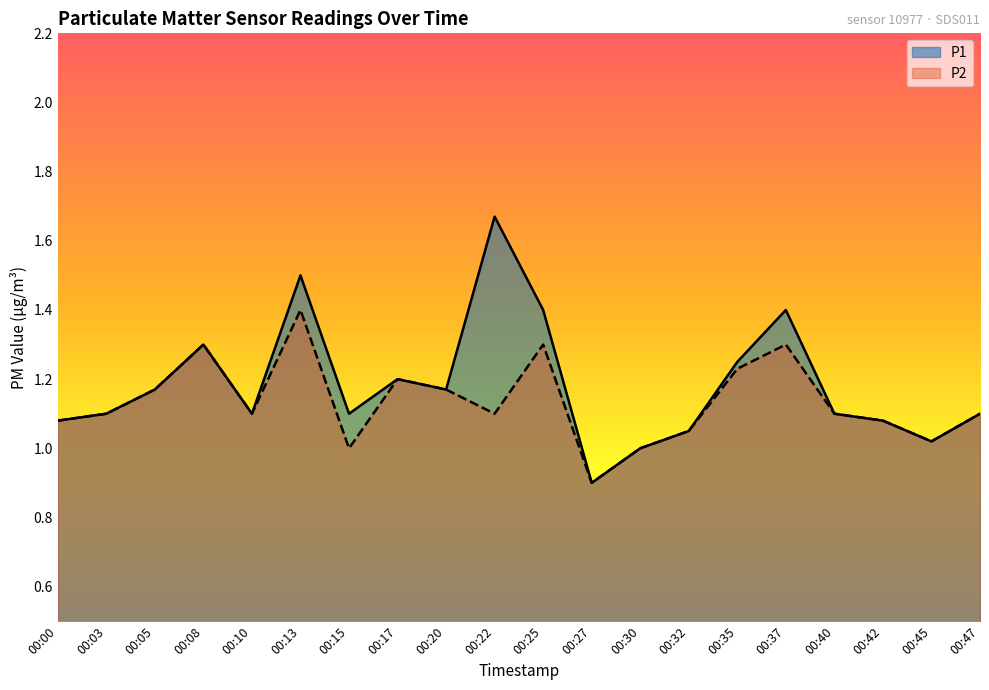

Does the chart display data point markers on the line(s)?

No